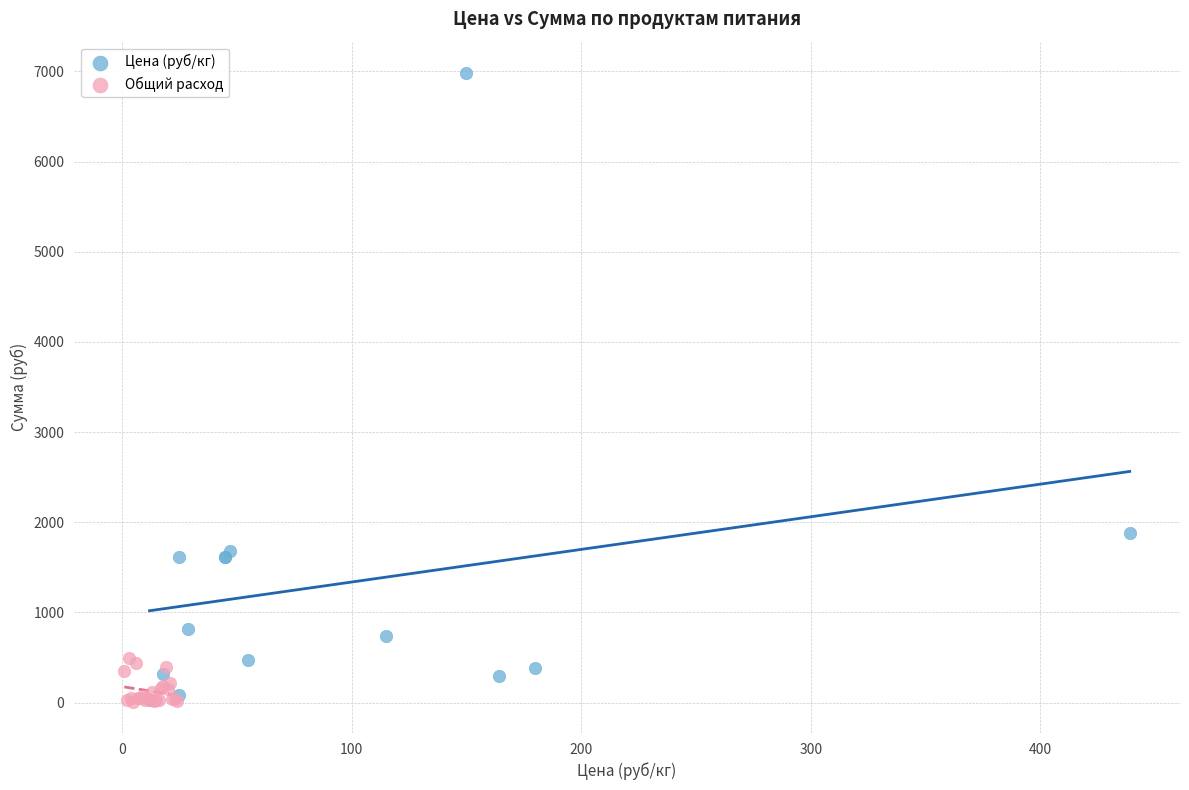

Which series has the widest spread of Y values?

Цена (руб/кг)